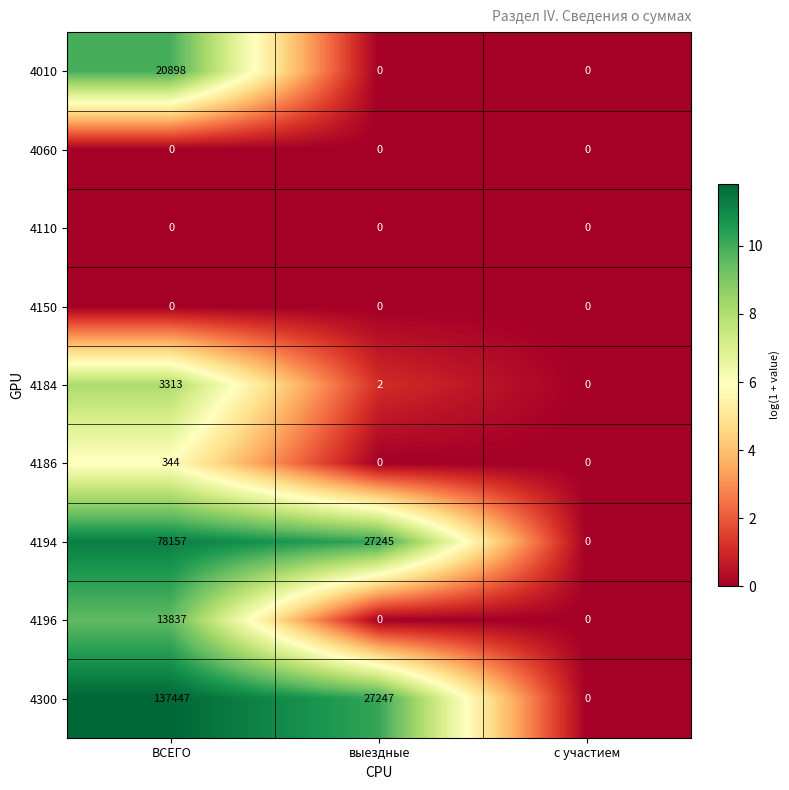

At which label is 4300 closest to 68723?

выездные